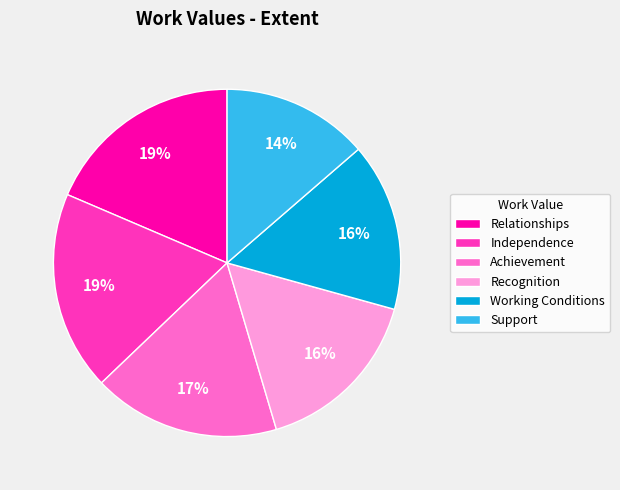

To the nearest percent, what is the difference between the largest and smallest slice percentages?

5%